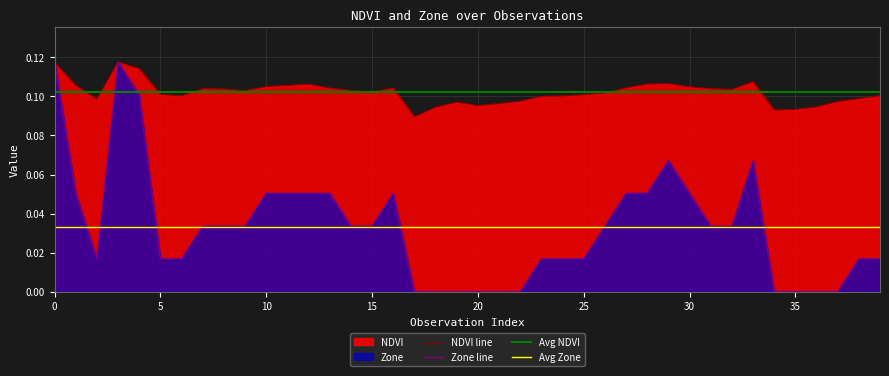

What is the minimum value for NDVI?

0.1